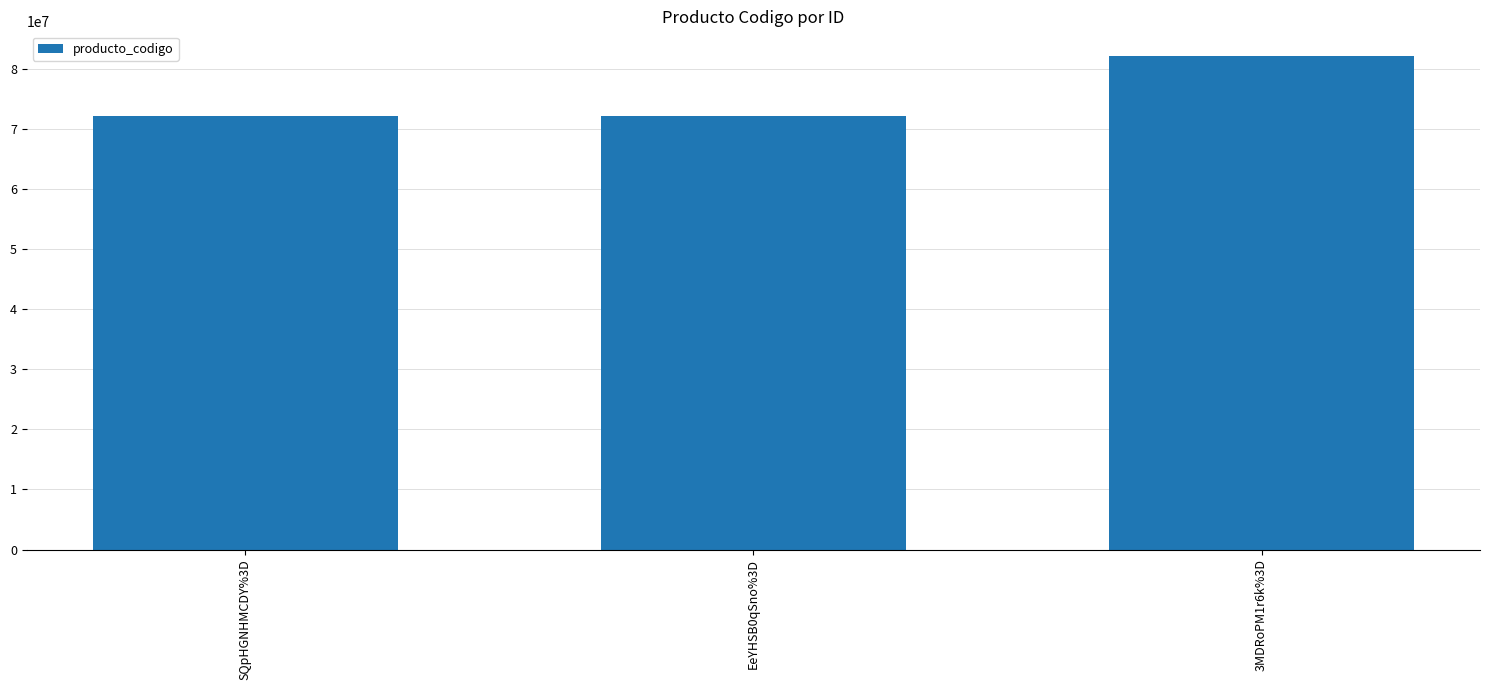

Is it true that the value at 3MDRoPM1r6k%3D is 126566444?

False